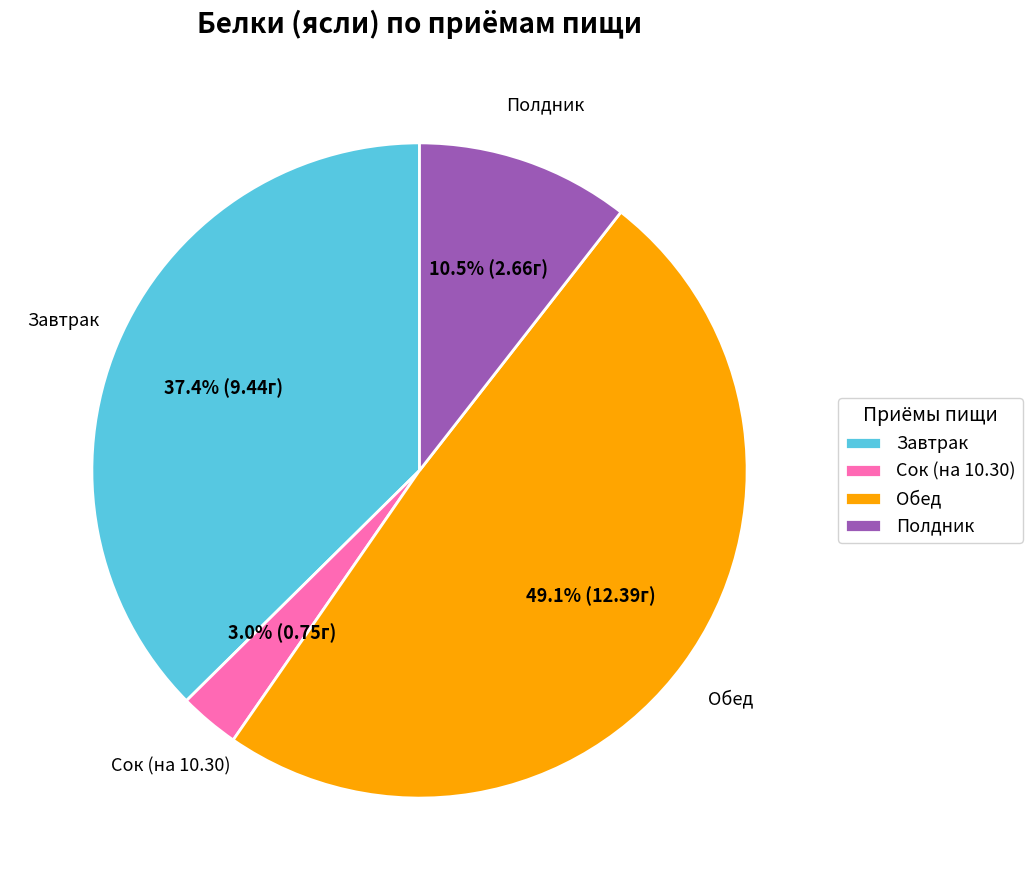

Rank the categories by value from lowest to highest.

Сок (на 10.30), Полдник, Завтрак, Обед